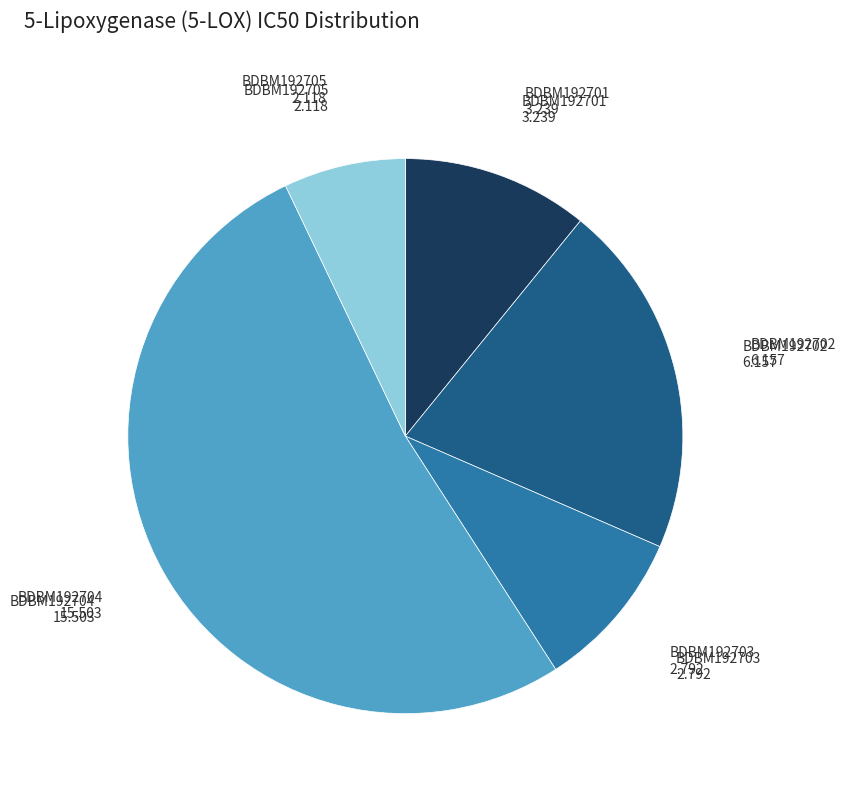

Is there any slice that represents more than half of the pie?

Yes